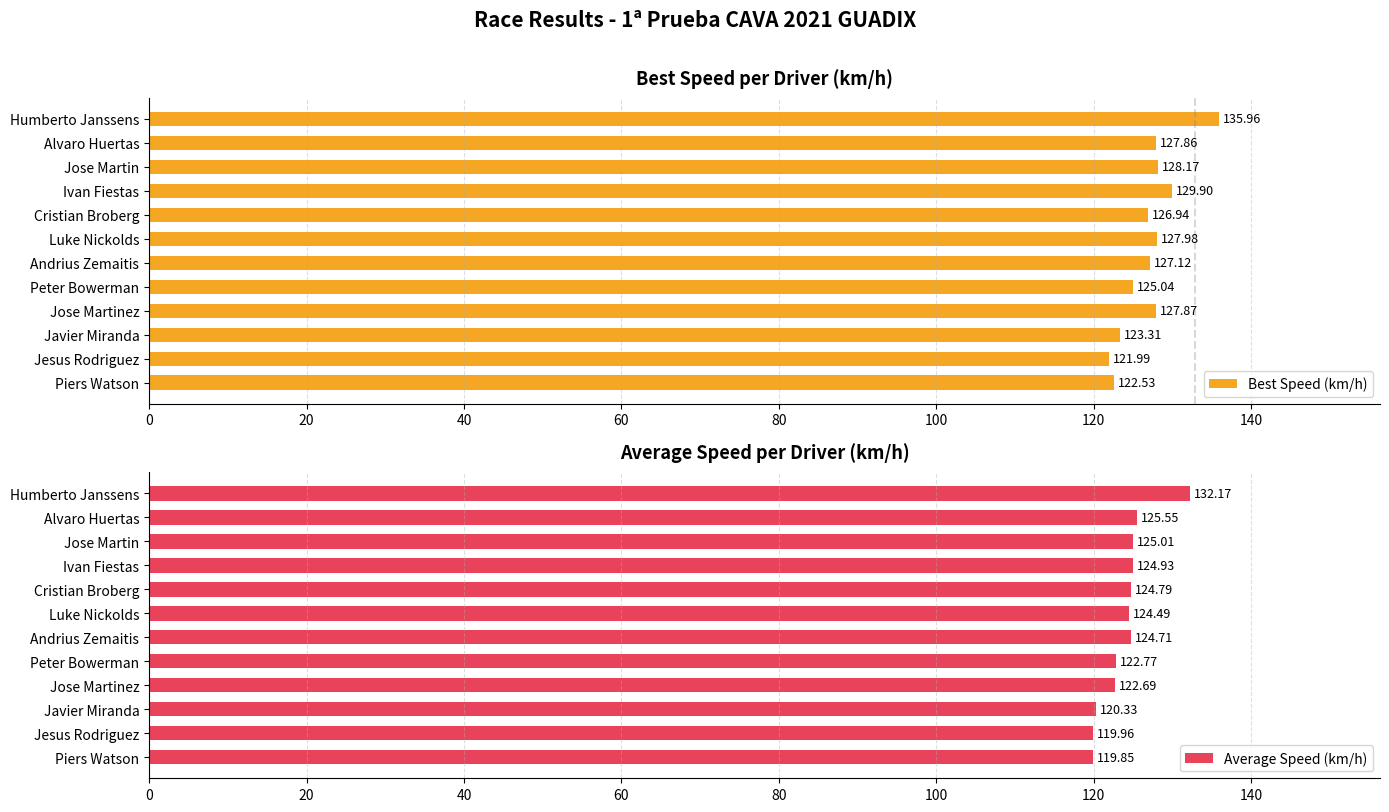

Which series has the widest spread of values?

Best Speed (km/h)